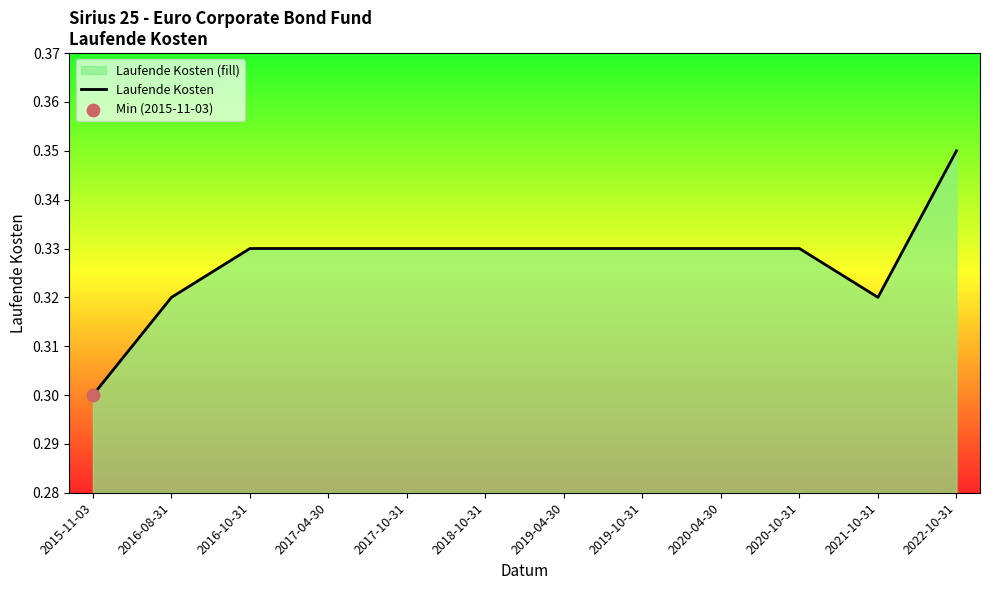

Which has a higher value, 2017-10-31 or 2019-04-30?

2017-10-31